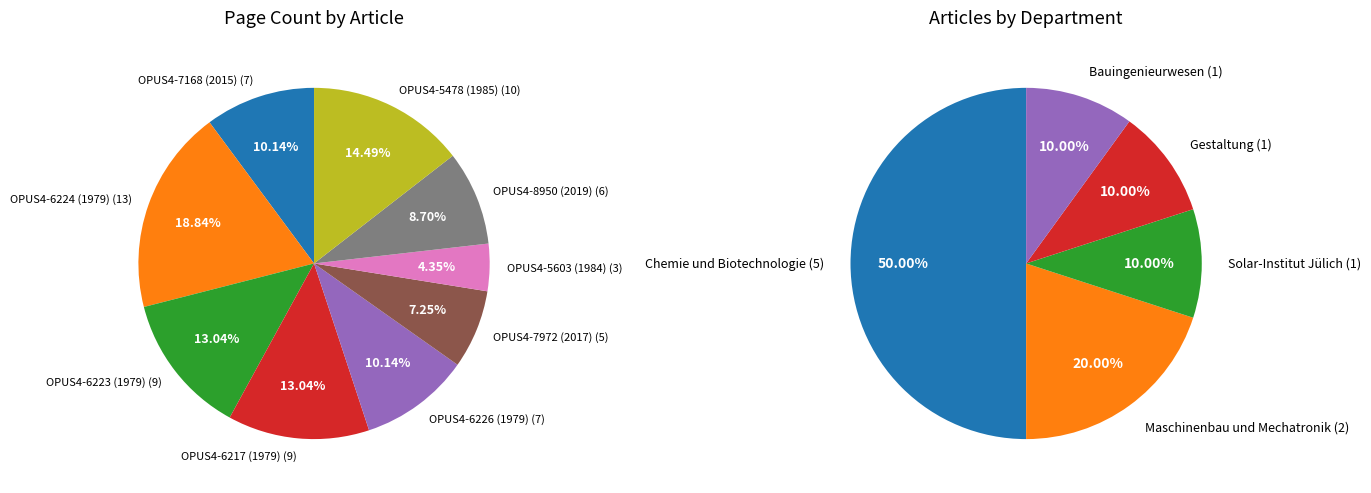

The OPUS4-8950 (2019) slice represents 9% of the pie. True or false?

True